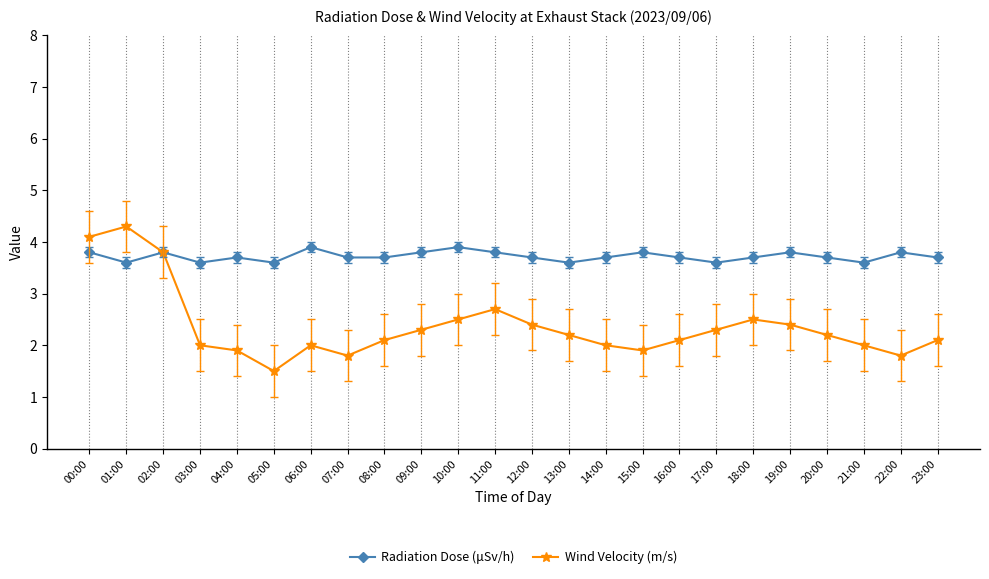

What value does the Wind Velocity (m/s) series have at 01:00?

4.3